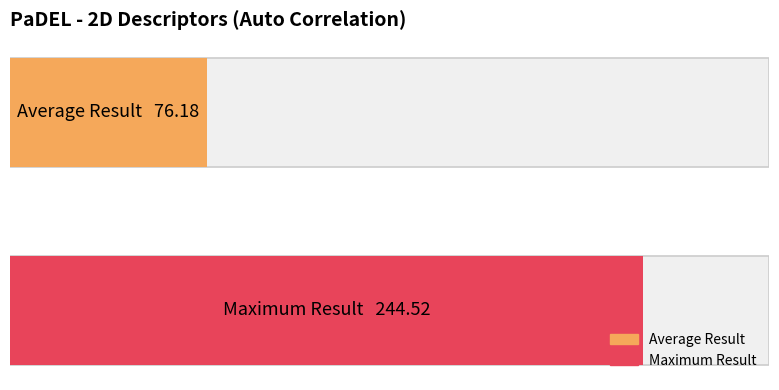

Are the bars grouped side by side (vs. stacked)?

No